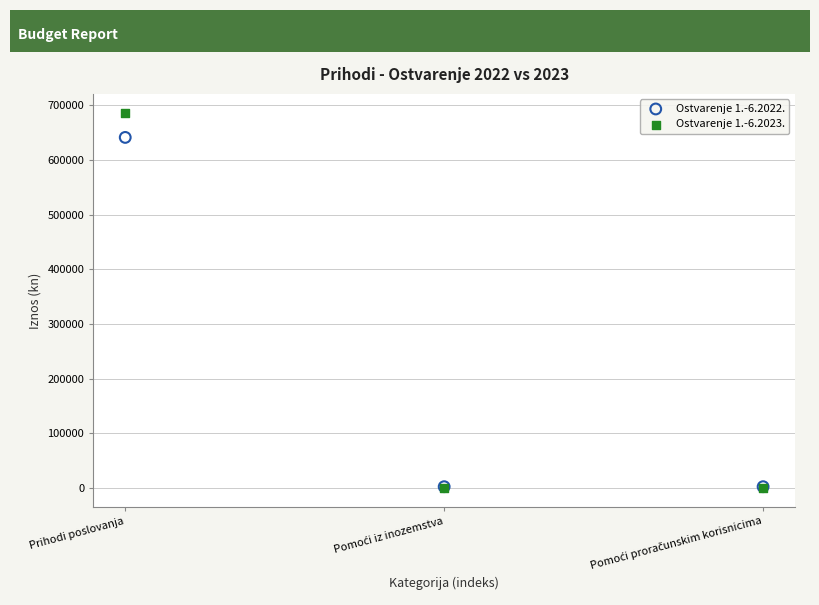

Across all series, what Y value is closest to 343163?

641084.7